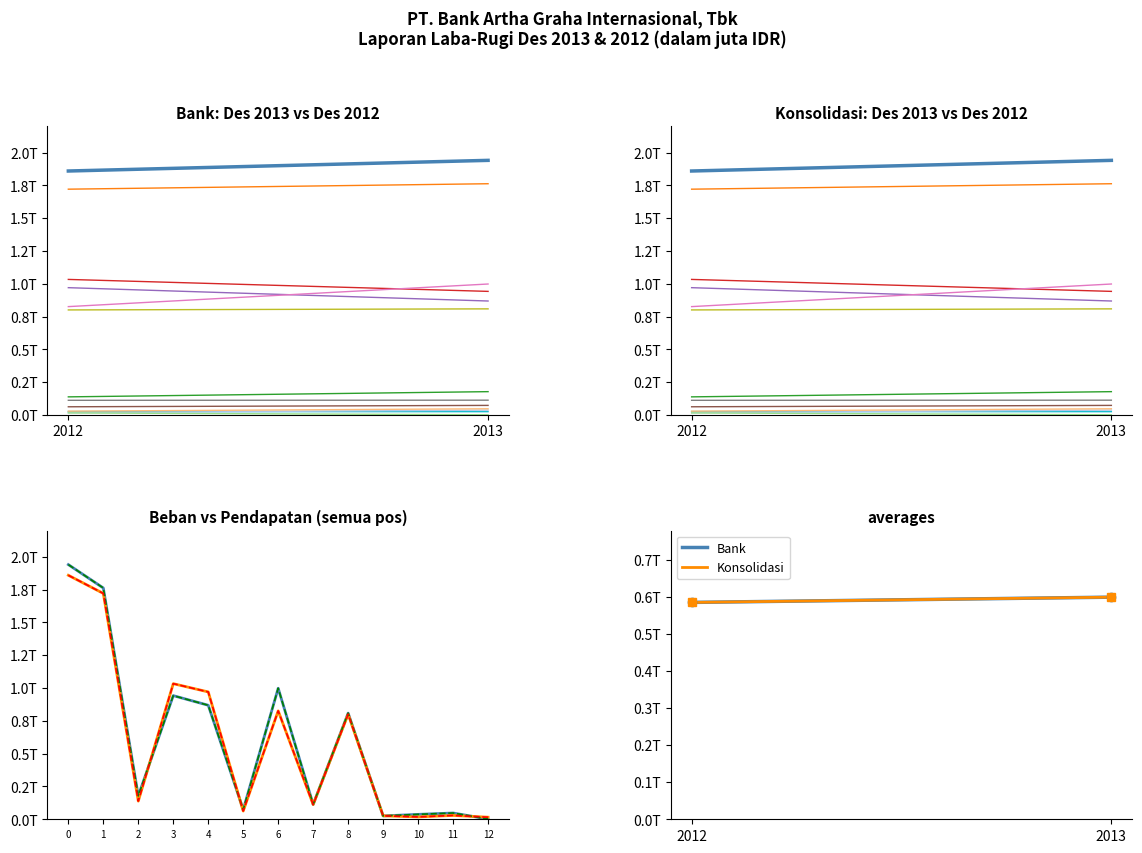

Is this an area chart (filled region under the line)?

No